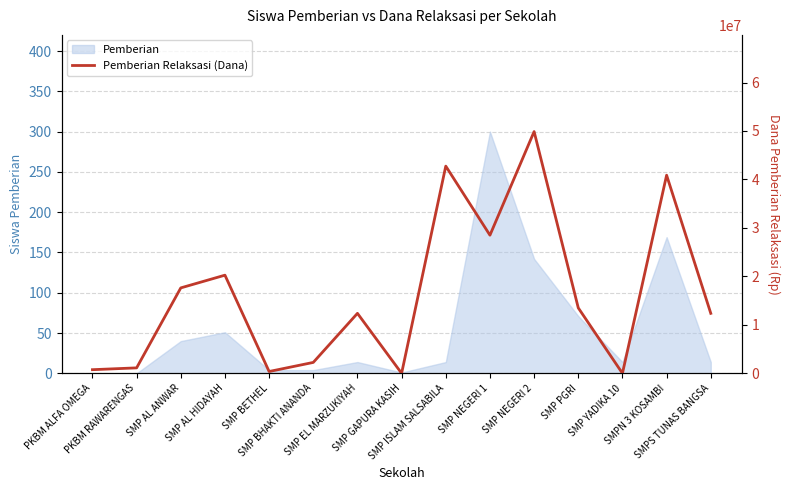

What is the sum of all values?

242625000